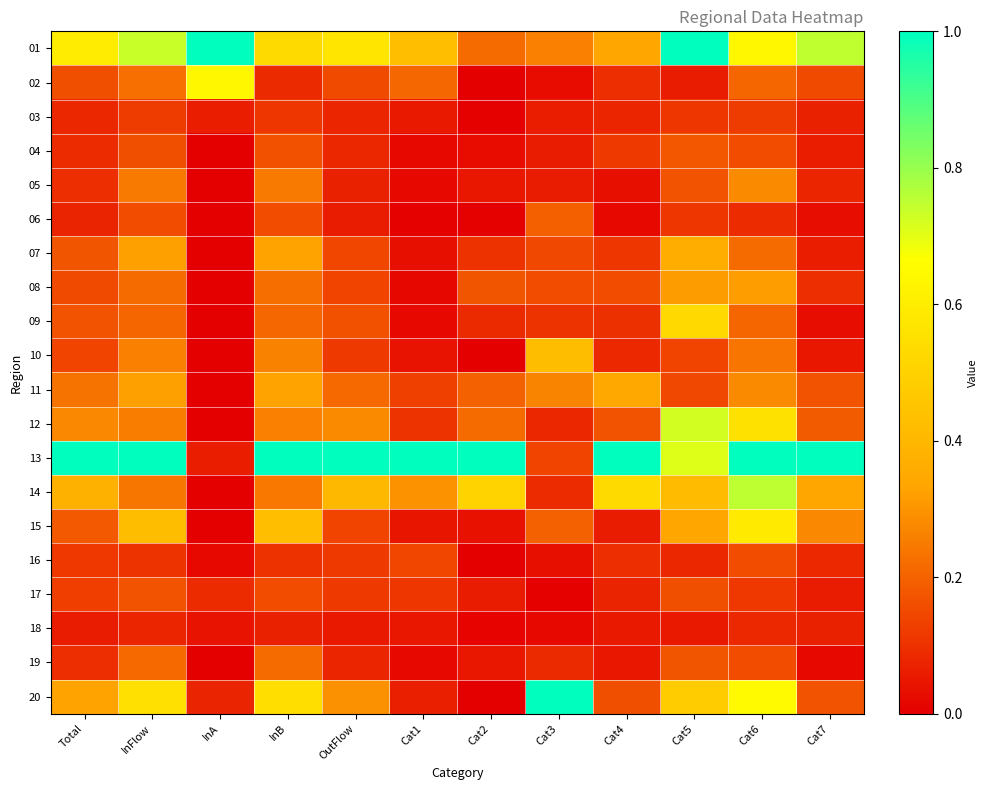

Reading right to left, transcribe all the data shown in this chart.

01: Cat7=0.7	Cat6=0.6	Cat5=1.0	Cat4=0.3	Cat3=0.3	Cat2=0.2	Cat1=0.4	OutFlow=0.6	InB=0.5	InA=1.0	InFlow=0.7	Total=0.6
02: Cat7=0.2	Cat6=0.2	Cat5=0.1	Cat4=0.1	Cat3=0.0	Cat2=0.0	Cat1=0.2	OutFlow=0.2	InB=0.1	InA=0.6	InFlow=0.2	Total=0.2
03: Cat7=0.1	Cat6=0.1	Cat5=0.1	Cat4=0.1	Cat3=0.1	Cat2=0.0	Cat1=0.1	OutFlow=0.1	InB=0.1	InA=0.1	InFlow=0.1	Total=0.1
04: Cat7=0.1	Cat6=0.2	Cat5=0.2	Cat4=0.1	Cat3=0.1	Cat2=0.0	Cat1=0.0	OutFlow=0.1	InB=0.2	InA=0.0	InFlow=0.2	Total=0.1
05: Cat7=0.1	Cat6=0.3	Cat5=0.2	Cat4=0.0	Cat3=0.1	Cat2=0.0	Cat1=0.0	OutFlow=0.1	InB=0.2	InA=0.0	InFlow=0.2	Total=0.1
06: Cat7=0.0	Cat6=0.1	Cat5=0.1	Cat4=0.0	Cat3=0.2	Cat2=0.0	Cat1=0.0	OutFlow=0.1	InB=0.2	InA=0.0	InFlow=0.2	Total=0.1
07: Cat7=0.1	Cat6=0.2	Cat5=0.4	Cat4=0.1	Cat3=0.1	Cat2=0.1	Cat1=0.0	OutFlow=0.1	InB=0.3	InA=0.0	InFlow=0.3	Total=0.2
08: Cat7=0.1	Cat6=0.3	Cat5=0.3	Cat4=0.2	Cat3=0.2	Cat2=0.2	Cat1=0.0	OutFlow=0.1	InB=0.2	InA=0.0	InFlow=0.2	Total=0.2
09: Cat7=0.0	Cat6=0.2	Cat5=0.5	Cat4=0.1	Cat3=0.1	Cat2=0.1	Cat1=0.0	OutFlow=0.2	InB=0.2	InA=0.0	InFlow=0.2	Total=0.2
10: Cat7=0.0	Cat6=0.2	Cat5=0.1	Cat4=0.1	Cat3=0.4	Cat2=0.0	Cat1=0.0	OutFlow=0.1	InB=0.3	InA=0.0	InFlow=0.3	Total=0.1
11: Cat7=0.2	Cat6=0.3	Cat5=0.1	Cat4=0.3	Cat3=0.3	Cat2=0.2	Cat1=0.1	OutFlow=0.2	InB=0.3	InA=0.0	InFlow=0.3	Total=0.2
12: Cat7=0.2	Cat6=0.6	Cat5=0.7	Cat4=0.2	Cat3=0.1	Cat2=0.2	Cat1=0.1	OutFlow=0.3	InB=0.3	InA=0.0	InFlow=0.3	Total=0.3
13: Cat7=1.0	Cat6=1.0	Cat5=0.7	Cat4=1.0	Cat3=0.1	Cat2=1.0	Cat1=1.0	OutFlow=1.0	InB=1.0	InA=0.1	InFlow=1.0	Total=1.0
14: Cat7=0.3	Cat6=0.8	Cat5=0.4	Cat4=0.5	Cat3=0.1	Cat2=0.5	Cat1=0.3	OutFlow=0.4	InB=0.2	InA=0.0	InFlow=0.2	Total=0.4
15: Cat7=0.3	Cat6=0.6	Cat5=0.3	Cat4=0.1	Cat3=0.2	Cat2=0.0	Cat1=0.0	OutFlow=0.1	InB=0.4	InA=0.0	InFlow=0.4	Total=0.2
16: Cat7=0.1	Cat6=0.2	Cat5=0.1	Cat4=0.1	Cat3=0.0	Cat2=0.0	Cat1=0.1	OutFlow=0.1	InB=0.1	InA=0.0	InFlow=0.1	Total=0.1
17: Cat7=0.1	Cat6=0.1	Cat5=0.2	Cat4=0.1	Cat3=0.0	Cat2=0.1	Cat1=0.1	OutFlow=0.1	InB=0.2	InA=0.1	InFlow=0.2	Total=0.1
18: Cat7=0.1	Cat6=0.1	Cat5=0.1	Cat4=0.1	Cat3=0.0	Cat2=0.0	Cat1=0.0	OutFlow=0.1	InB=0.1	InA=0.0	InFlow=0.1	Total=0.1
19: Cat7=0.0	Cat6=0.2	Cat5=0.2	Cat4=0.0	Cat3=0.1	Cat2=0.0	Cat1=0.0	OutFlow=0.1	InB=0.2	InA=0.0	InFlow=0.2	Total=0.1
20: Cat7=0.2	Cat6=0.6	Cat5=0.5	Cat4=0.2	Cat3=1.0	Cat2=0.0	Cat1=0.1	OutFlow=0.3	InB=0.5	InA=0.1	InFlow=0.6	Total=0.3